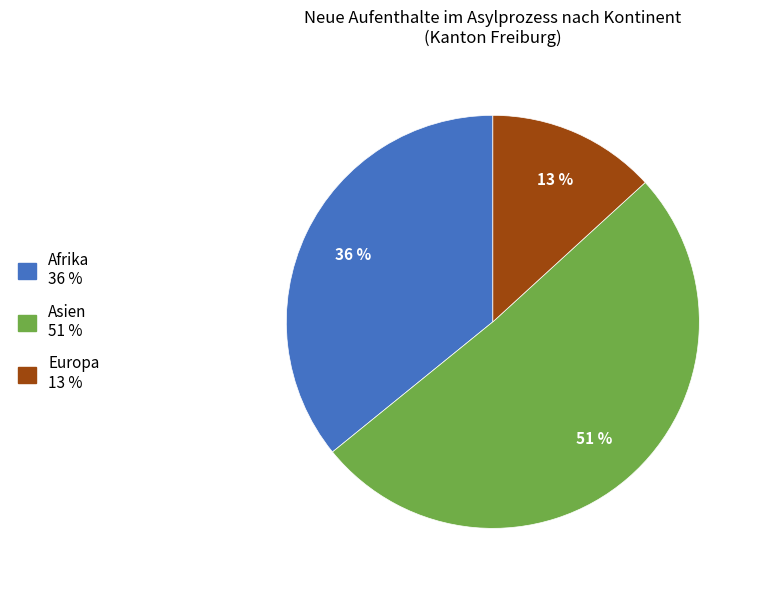

Is there a majority slice in this chart?

Yes